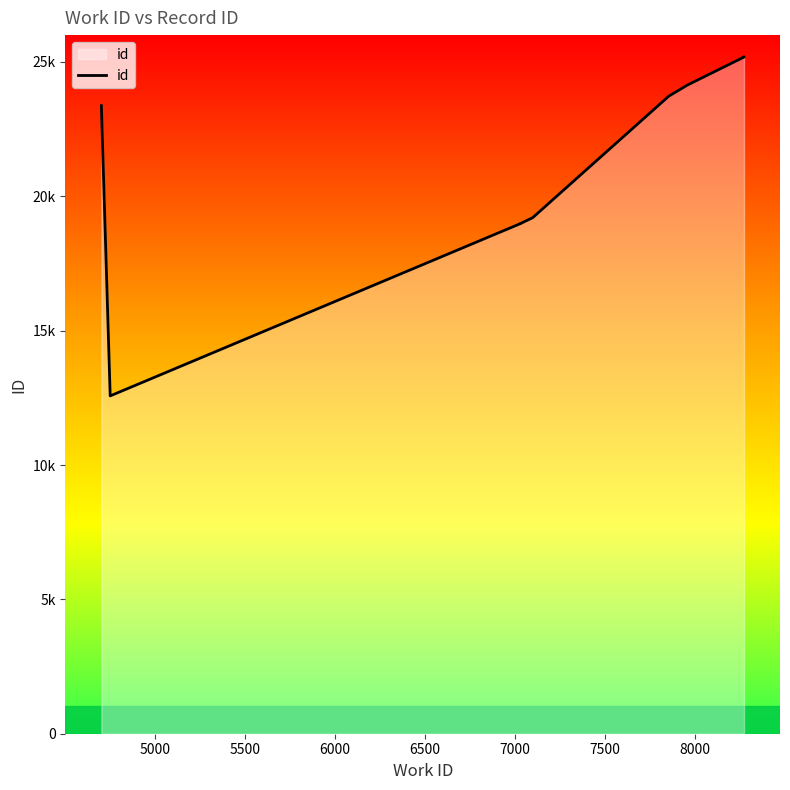

True or false: there are more than 2 points higher than both neighbors.

False